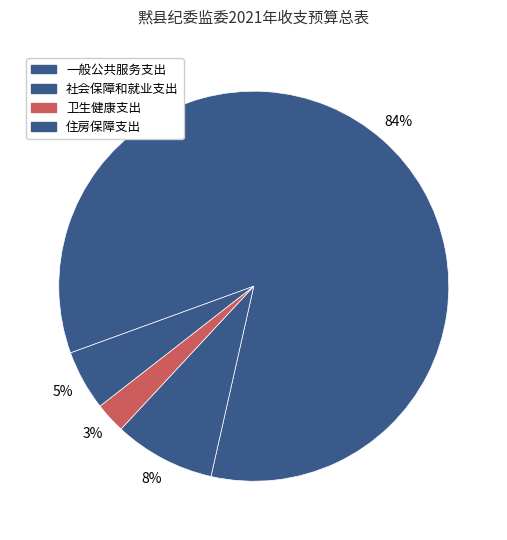

Which slice is the largest?

一般公共服务支出